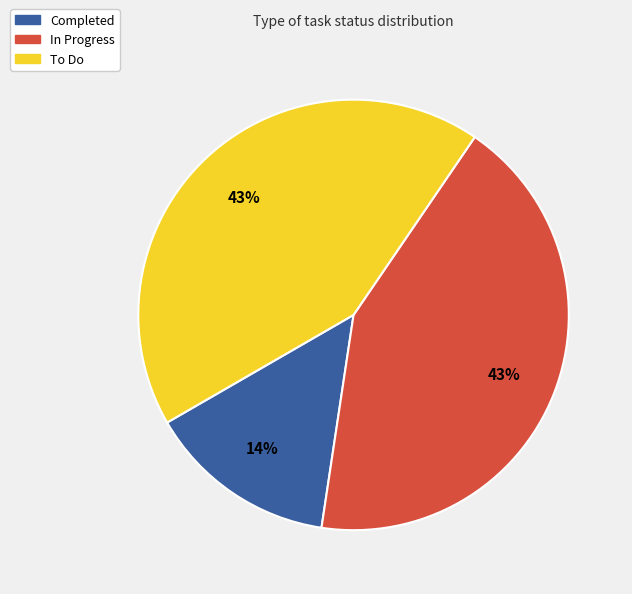

Which category has the smallest portion of the pie?

Completed